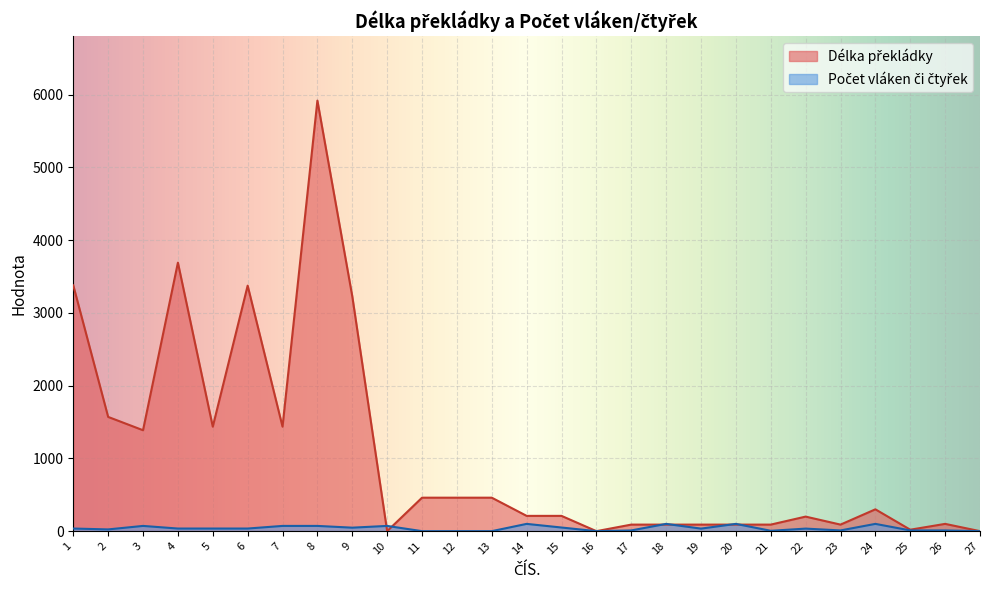

Where is the first local minimum for Délka překládky?

3